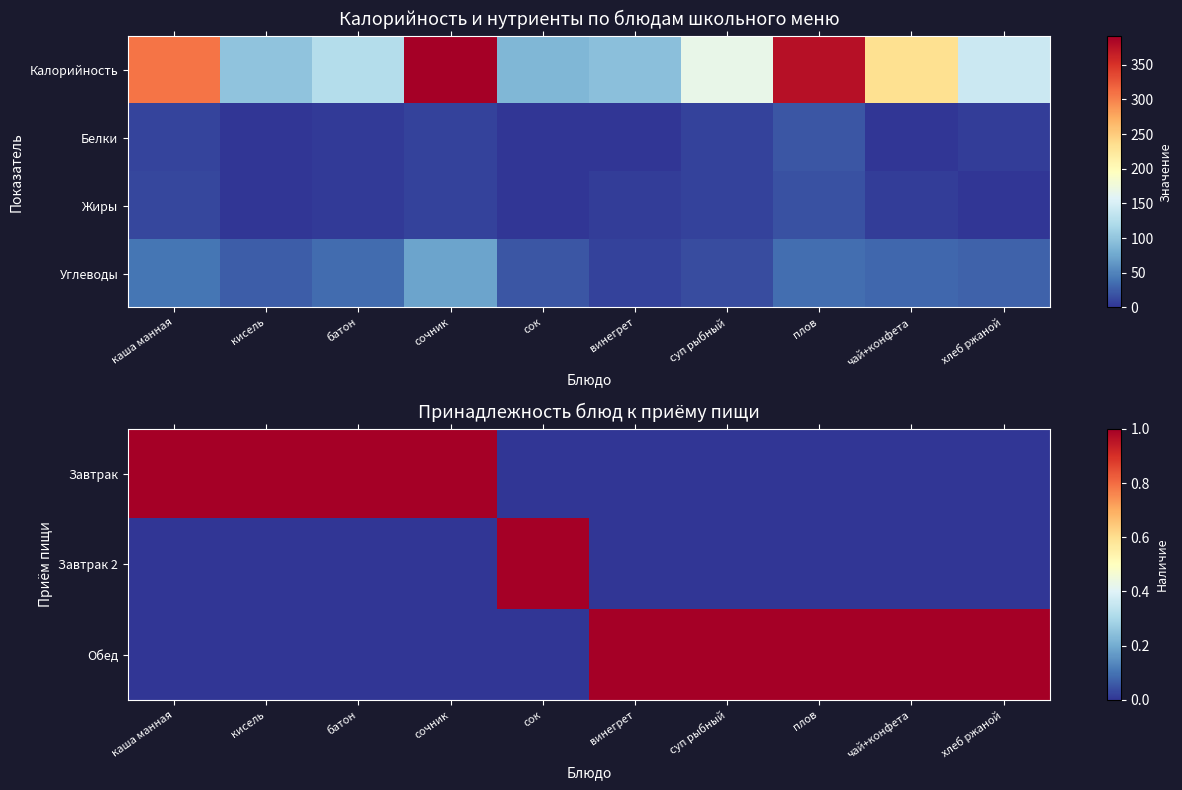

The value of Обед at сочник is 0. True or false?

True